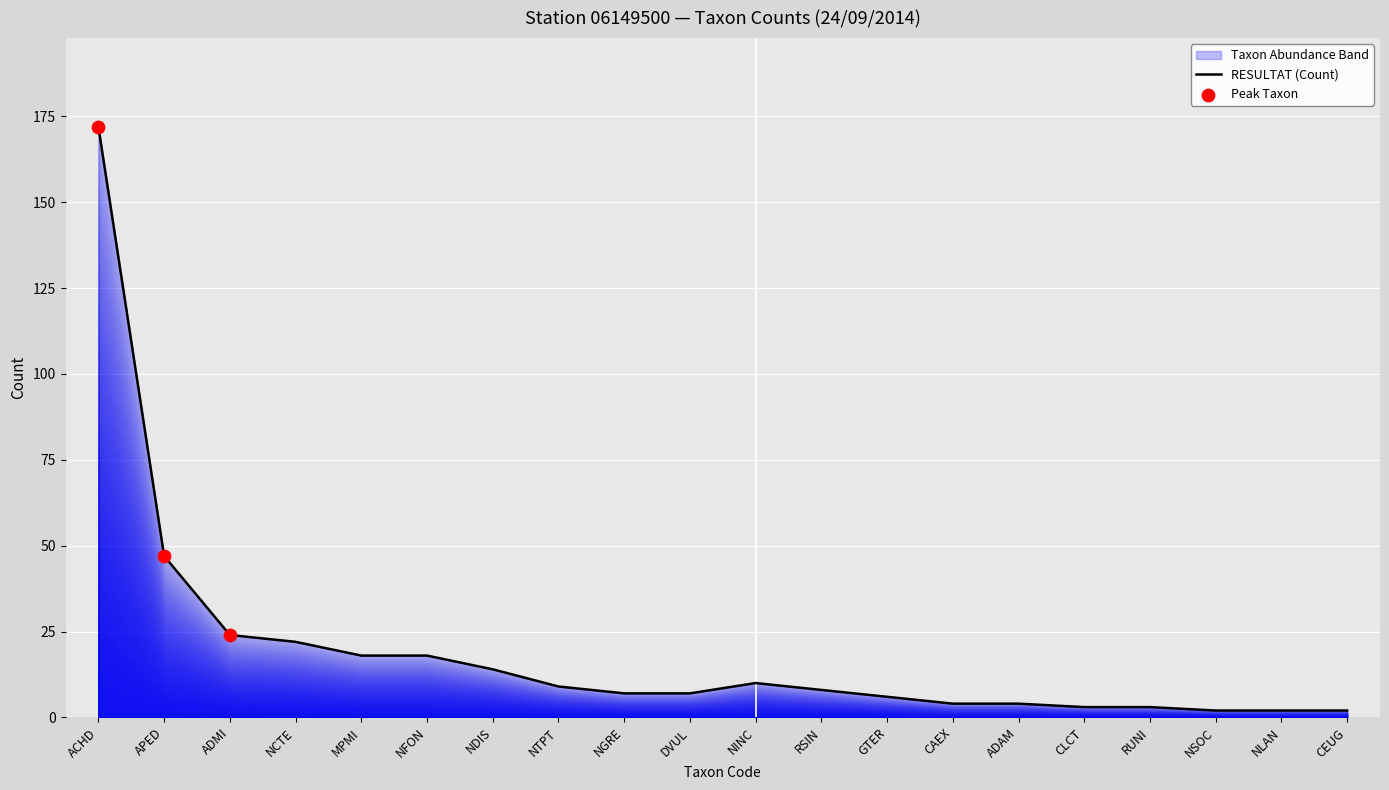

Which has a higher value, NTPT or CAEX?

NTPT